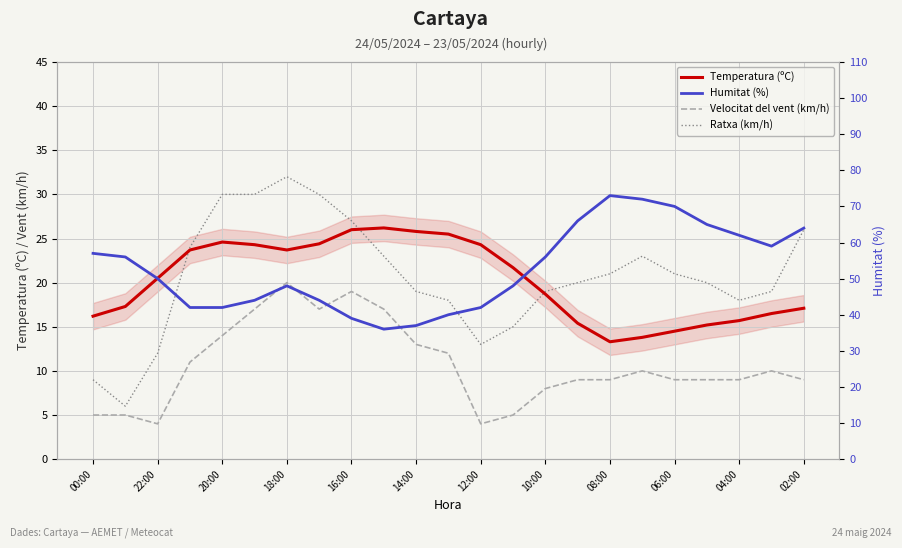

Reading right to left, extract all data points from this chart.

Temperatura (ºC): 17.1	16.5	15.7	15.2	14.5	13.8	13.3	15.4	18.7	21.7	24.3	25.5	25.8	26.2	26.0	24.4	23.7	24.3	24.6	23.7	20.5	17.3	16.2
Velocitat del vent (km/h): 9.0	10.0	9.0	9.0	9.0	10.0	9.0	9.0	8.0	5.0	4.0	12.0	13.0	17.0	19.0	17.0	20.0	17.0	14.0	11.0	4.0	5.0	5.0
Ratxa (km/h): 26.0	19.0	18.0	20.0	21.0	23.0	21.0	20.0	19.0	15.0	13.0	18.0	19.0	23.0	27.0	30.0	32.0	30.0	30.0	24.0	12.0	6.0	9.0
Humitat (%): 64.0	59.0	62.0	65.0	70.0	72.0	73.0	66.0	56.0	48.0	42.0	40.0	37.0	36.0	39.0	44.0	48.0	44.0	42.0	42.0	50.0	56.0	57.0